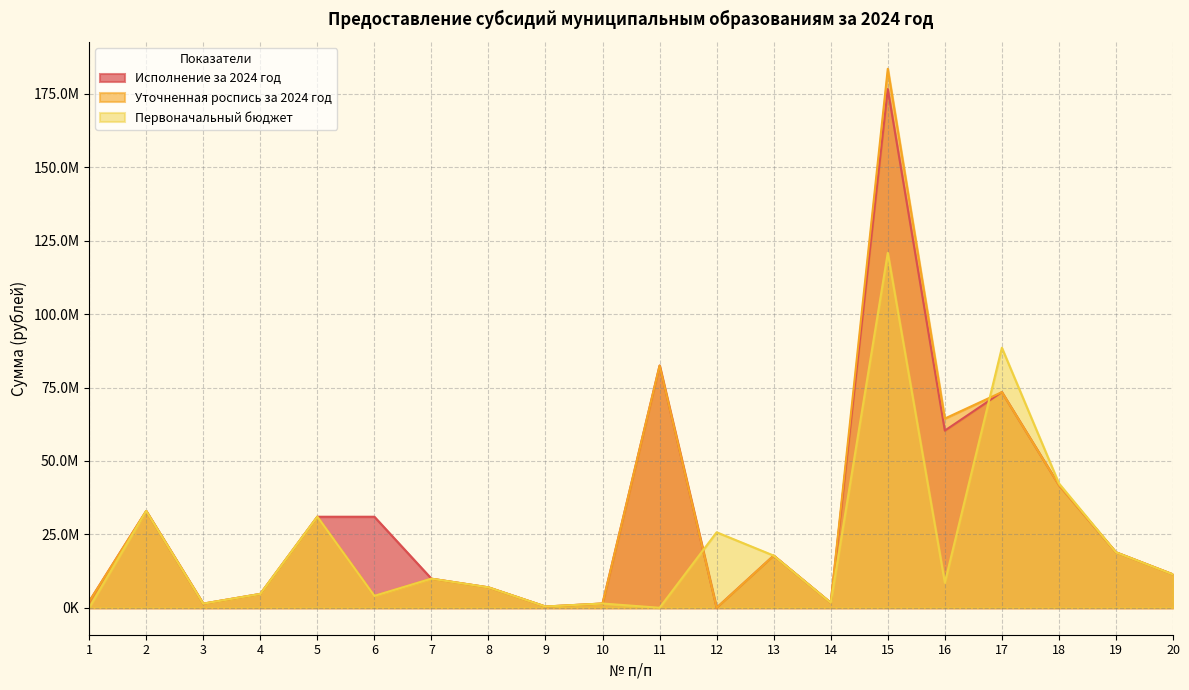

At 5, list the series in order from smallest to largest.

Исполнение за 2024 год, Уточненная роспись за 2024 год, Первоначальный бюджет